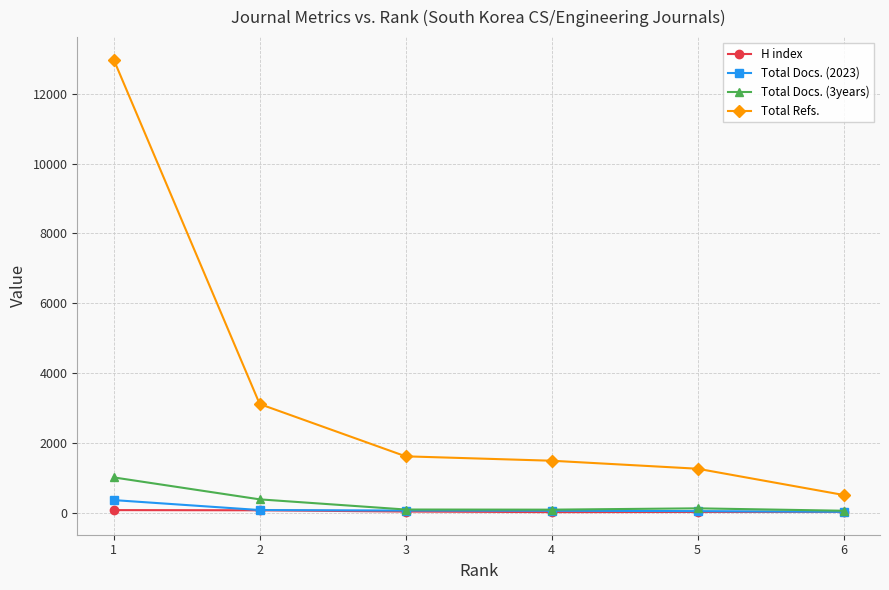

What is the greatest value displayed?

12974